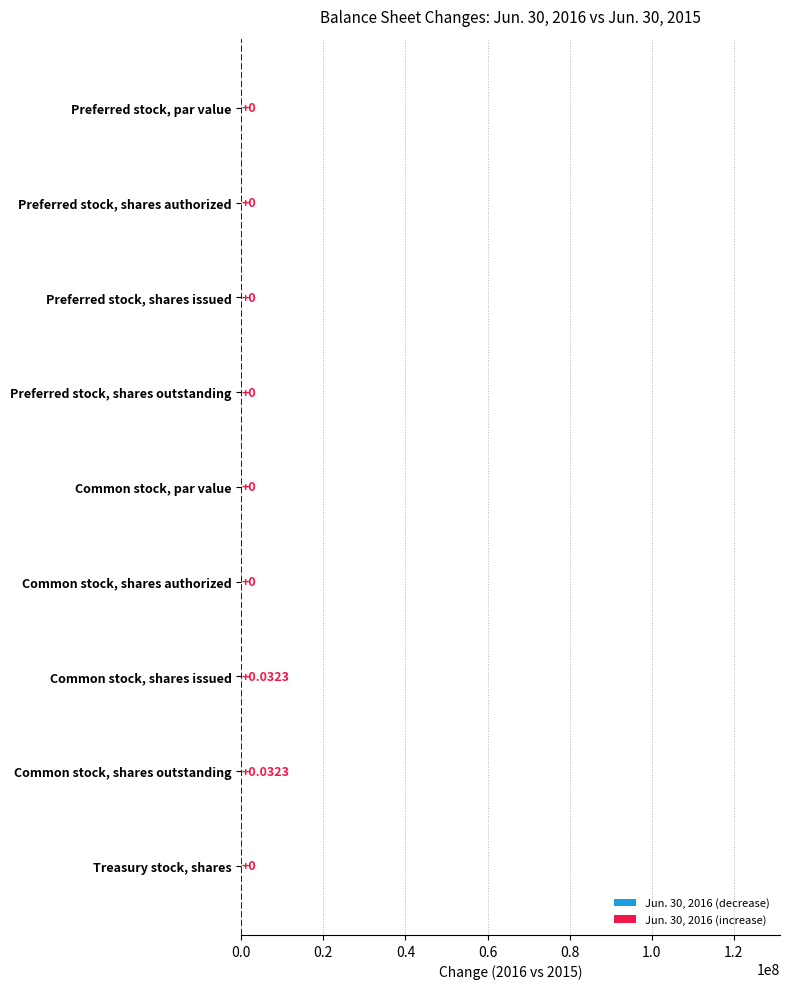

How many distinct data groups are displayed?

1